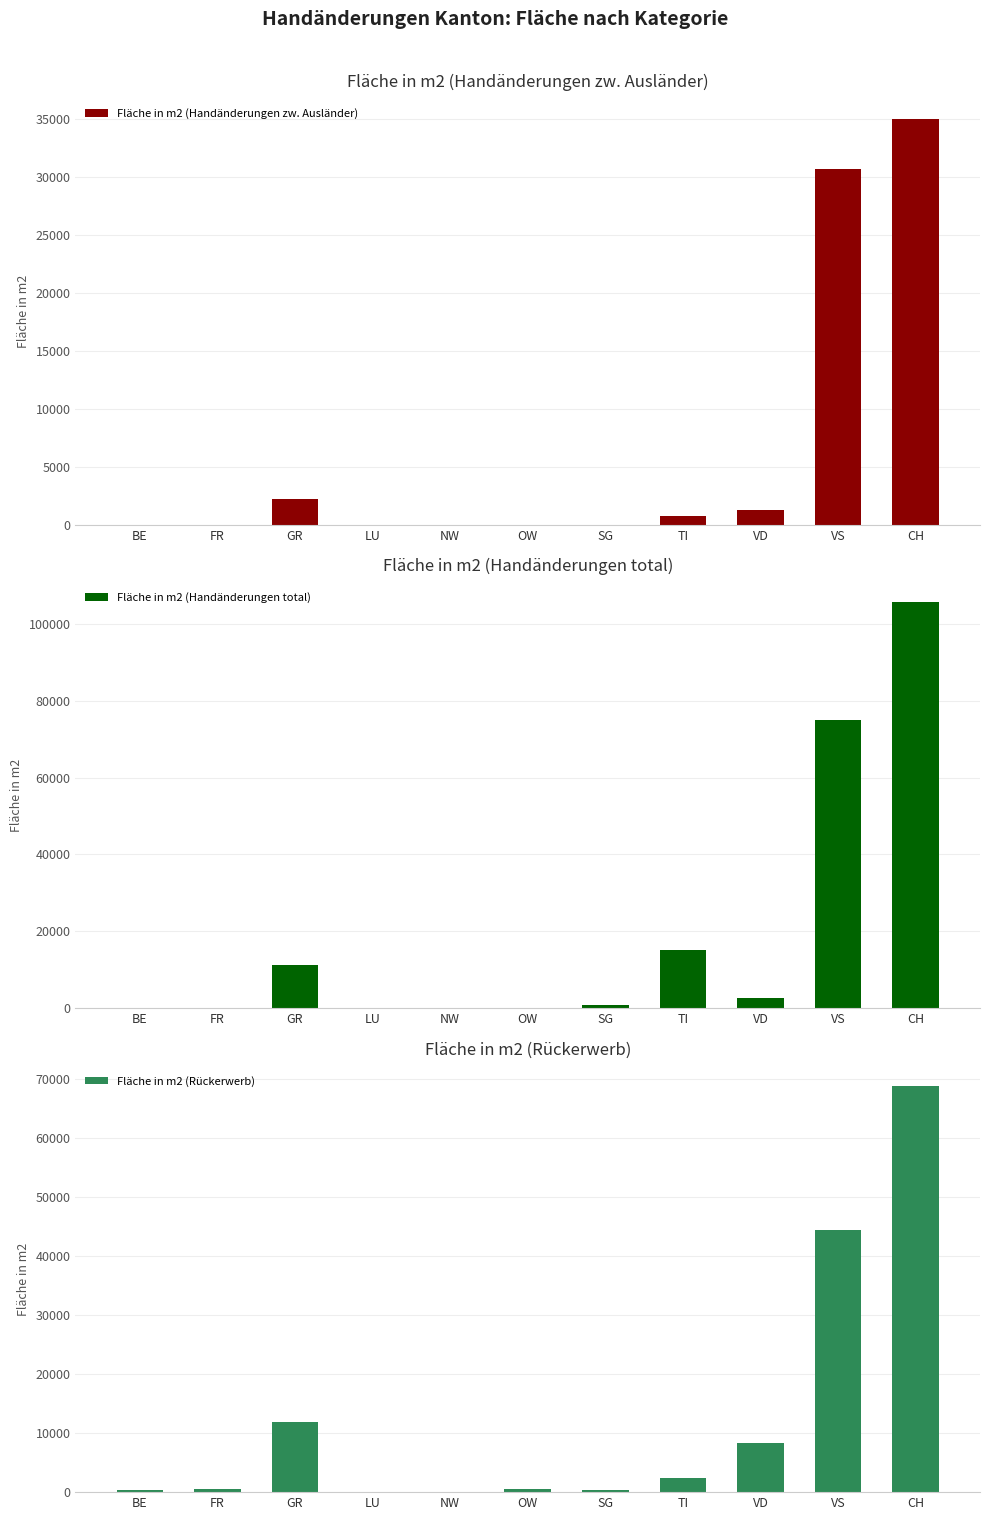

Does the chart contain stacked bars?

No